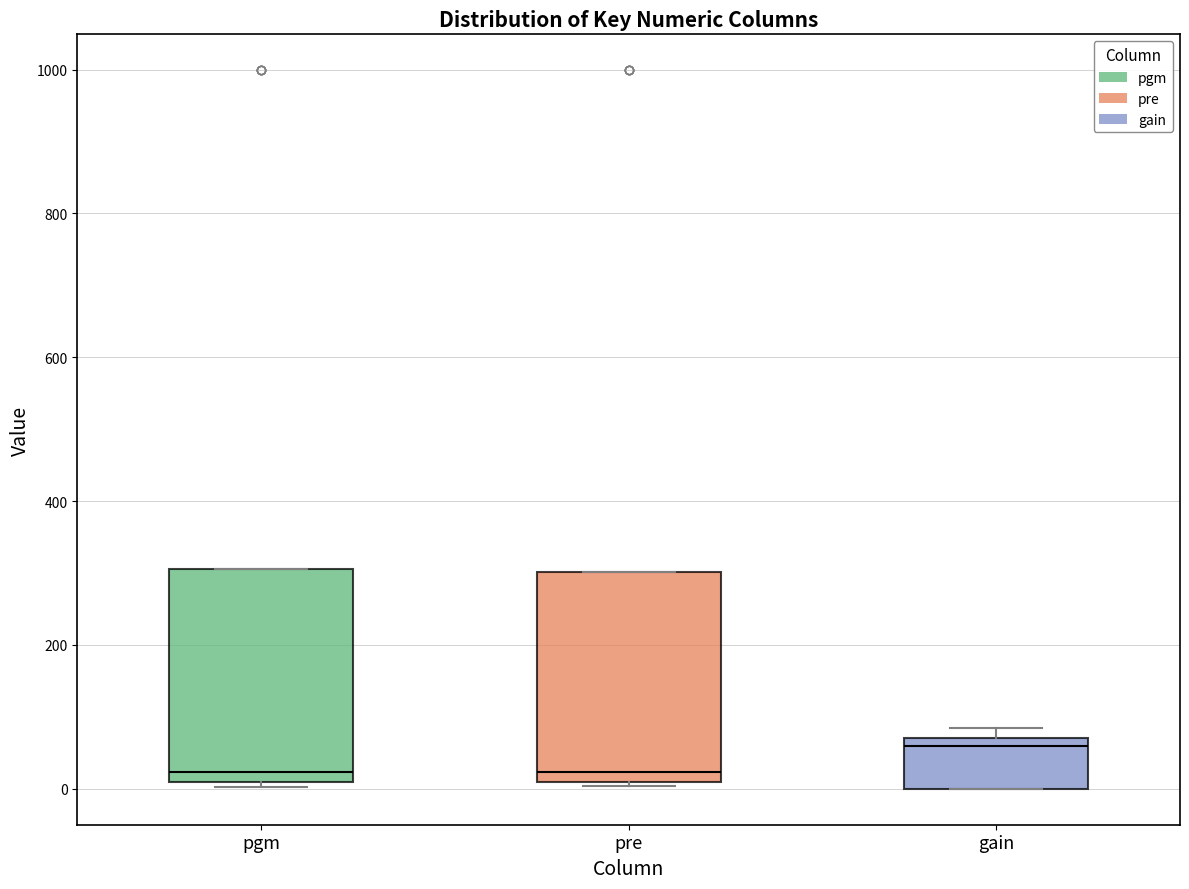

Reading left to right, transcribe this box plot: for each box, give where its median line is, the range the box spans, and where its two whiskers end, as read against the y-axis. The values are not printed on the chart, so give them approximately, as read against the axis.

pgm: median 20, box 0 to 300, whiskers 0 (just below the box's lower edge) to 300
pre: median 20, box 0 to 300, whiskers 0 to 300
gain: median 60, box 0 to 80, whiskers 0 to 80 (just above the box's upper edge)